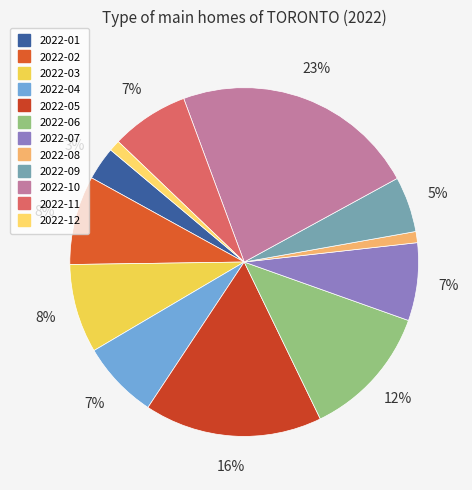

To the nearest percent, what is the combined percentage of 2022-03 and 2022-10?

31%